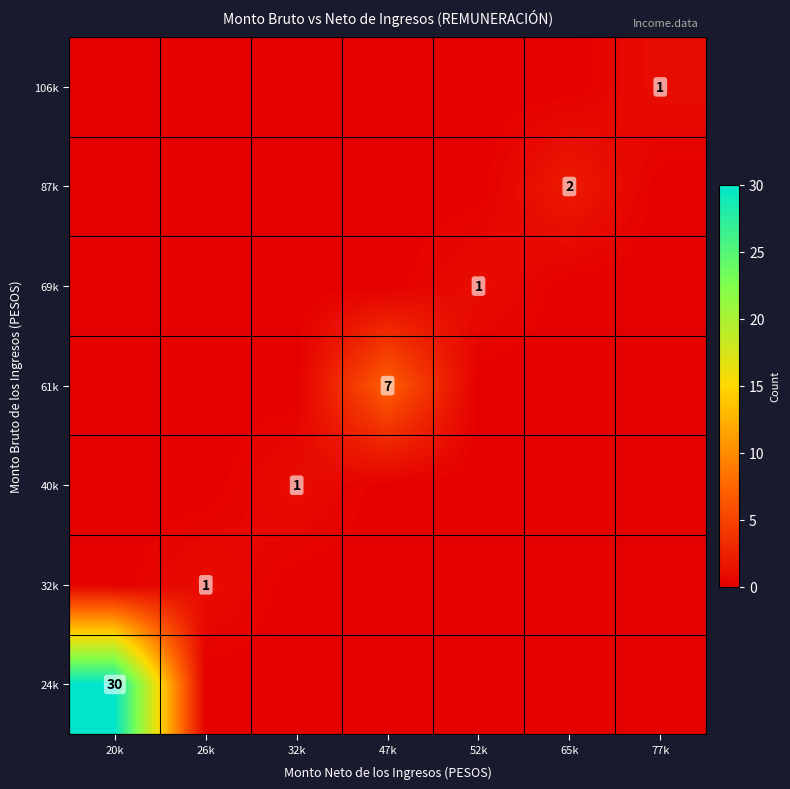

True or false: 32k has a value of 1 at 26k.

True